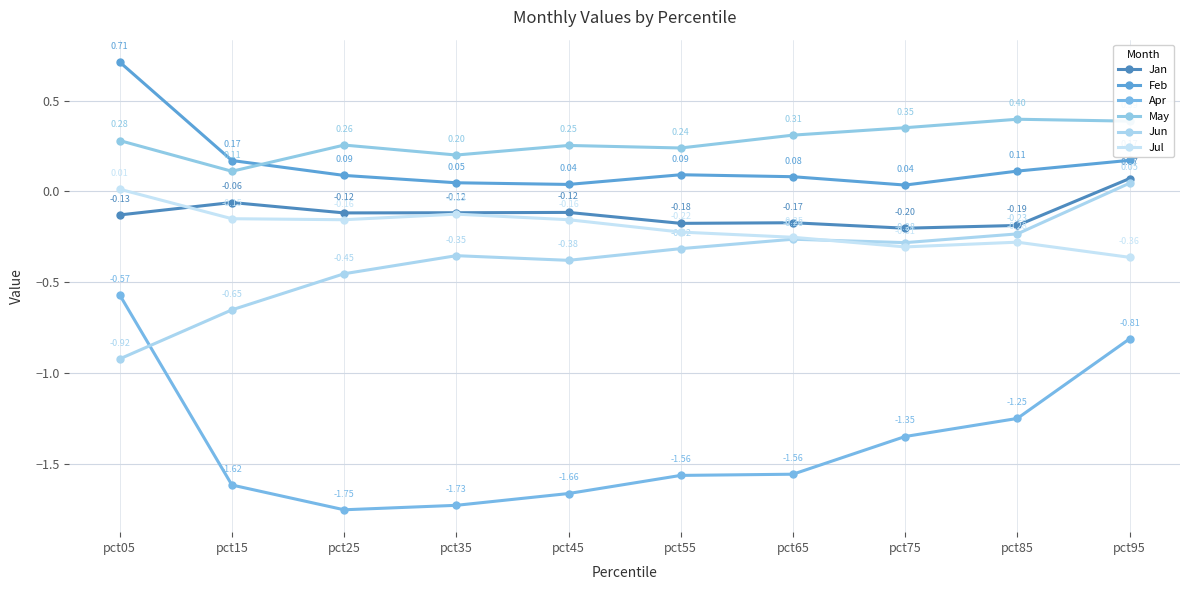

How many negative values does the Jun series have?

9